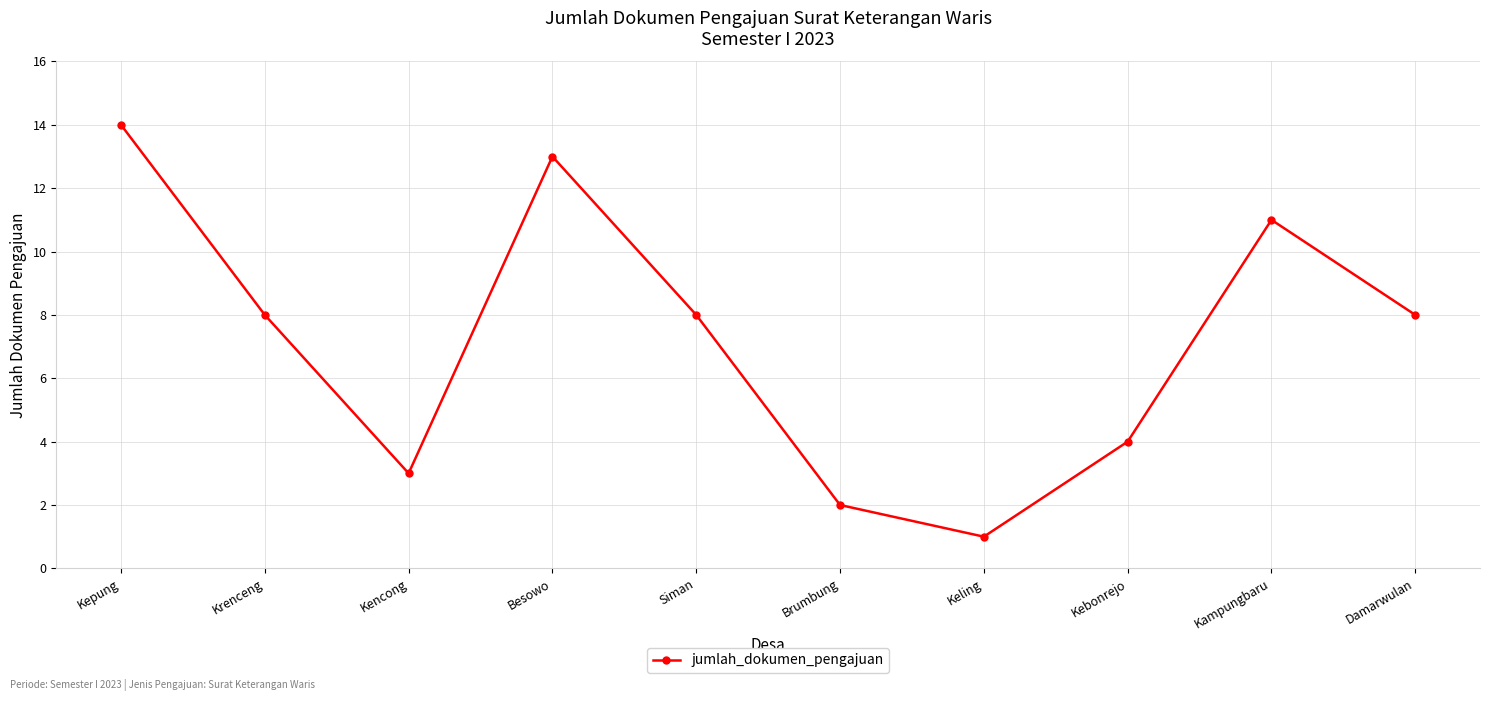

Which category has the lowest value across all series?

Keling